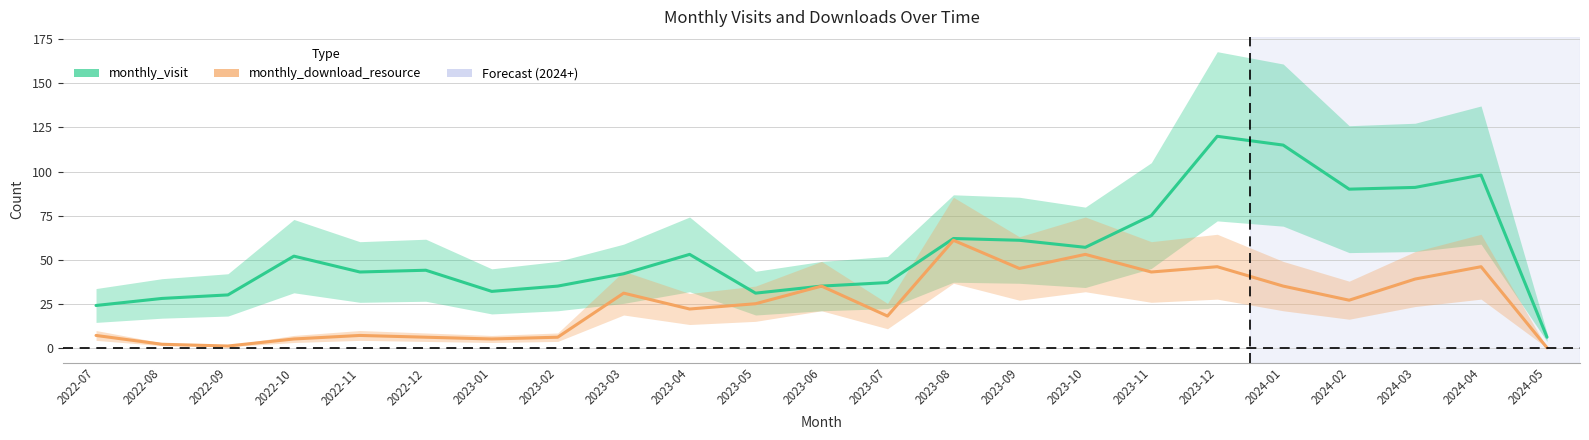

What is the difference between the highest and lowest values at 2024-01?

80